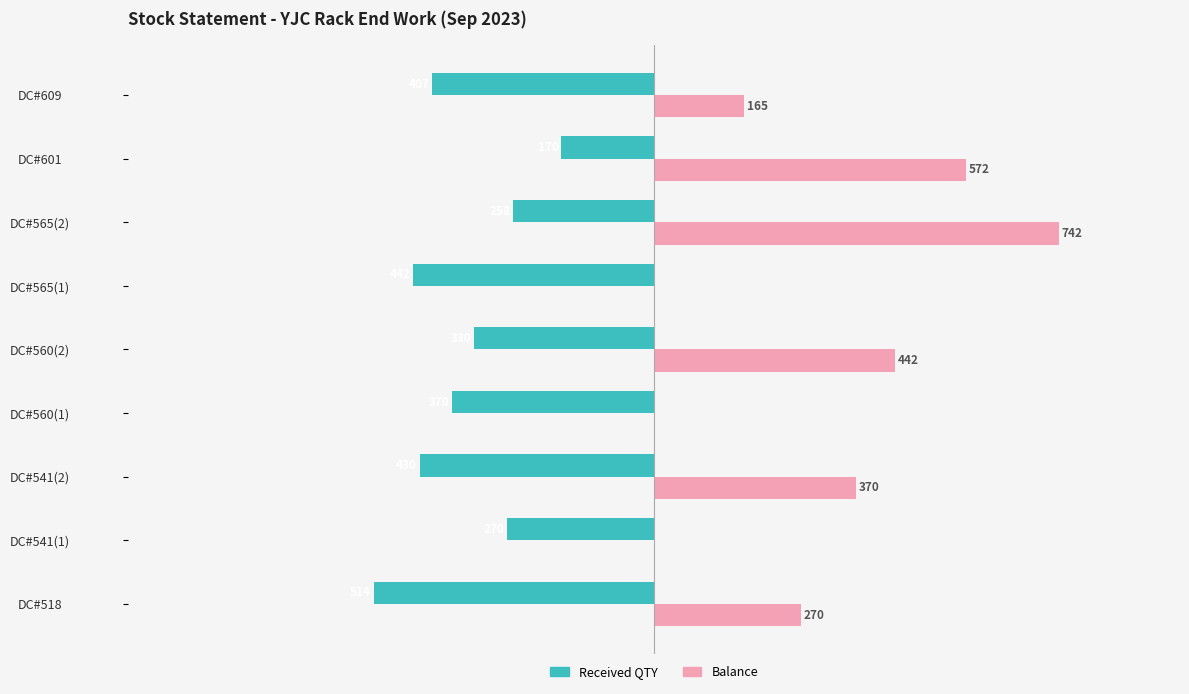

Where is Balance nearest to the value 371?

DC#541(2)